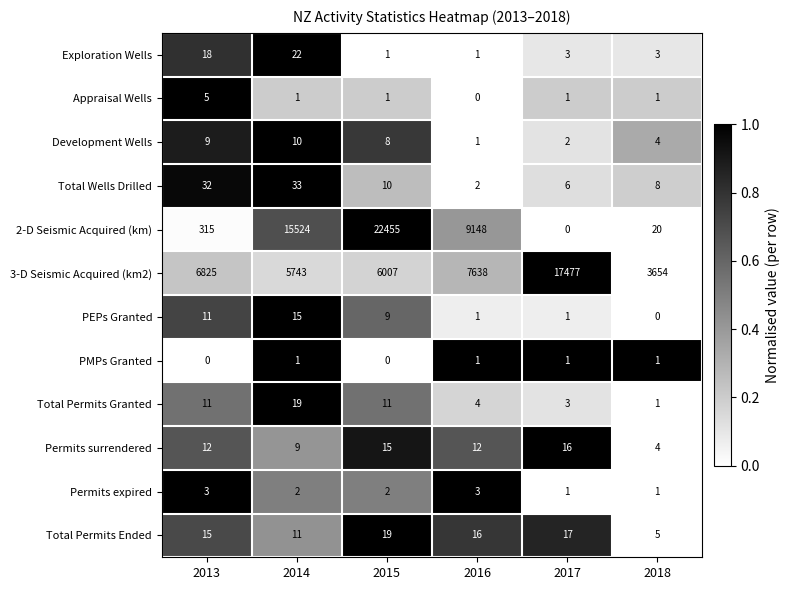

How many Development Wells values are between 2 and 9?

4